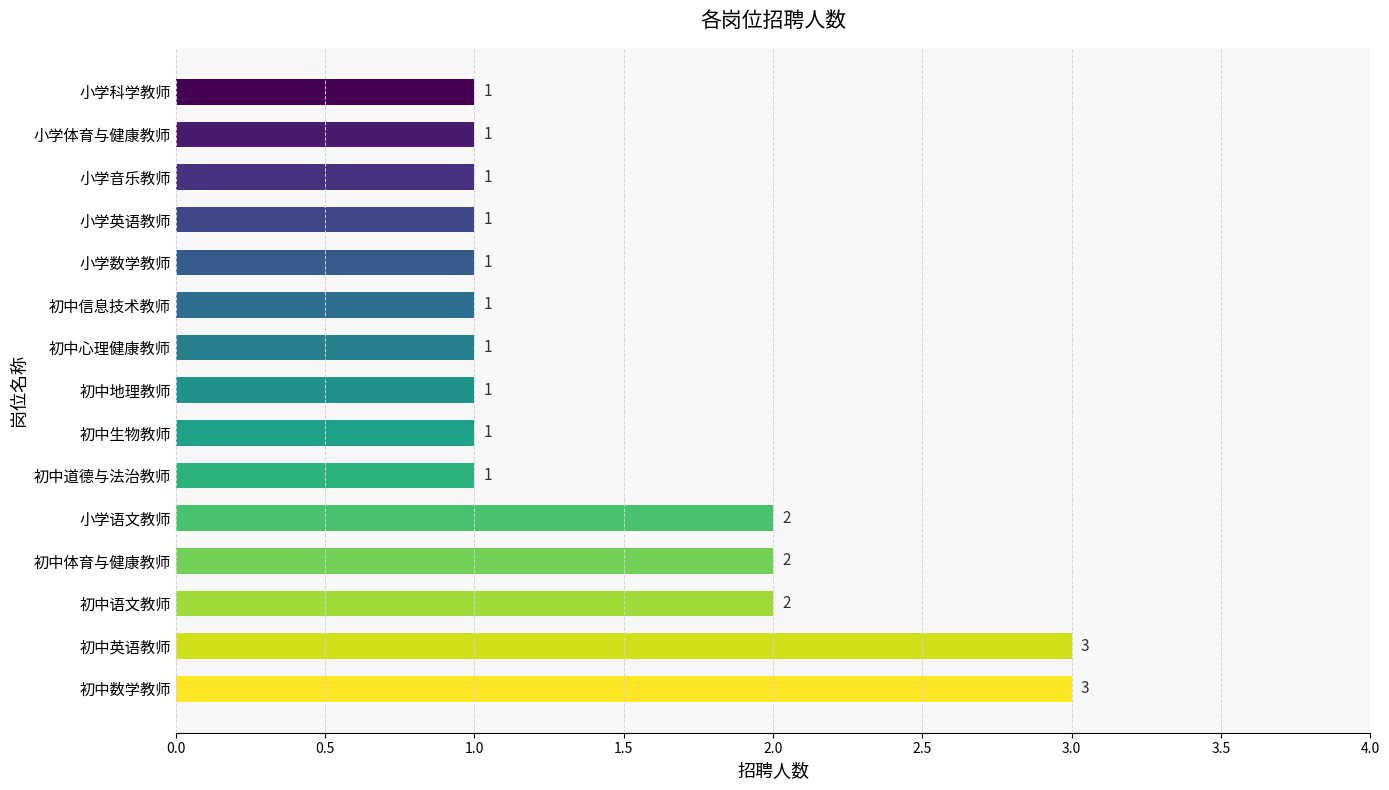

Between 初中地理教师 and 初中数学教师, which is larger?

初中数学教师